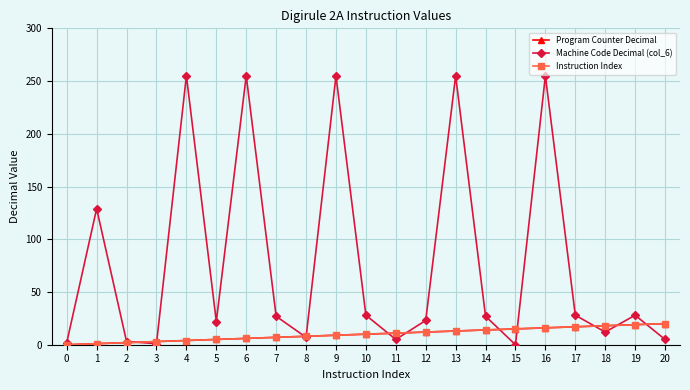

At which label does Instruction Index reach its peak?

20